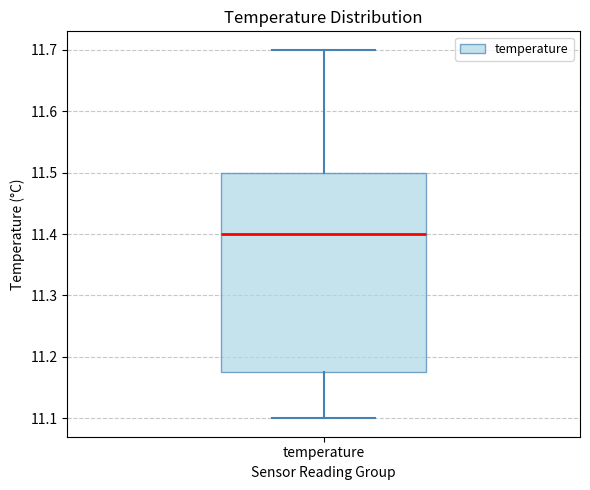

Transcribe this box plot: give where the median line is, the range the box spans, and where the two whiskers end, as read against the y-axis. The values are not printed on the chart, so give them approximately, as read against the axis.

median 11.40, box 11.18 to 11.50, whiskers 11.10 to 11.70